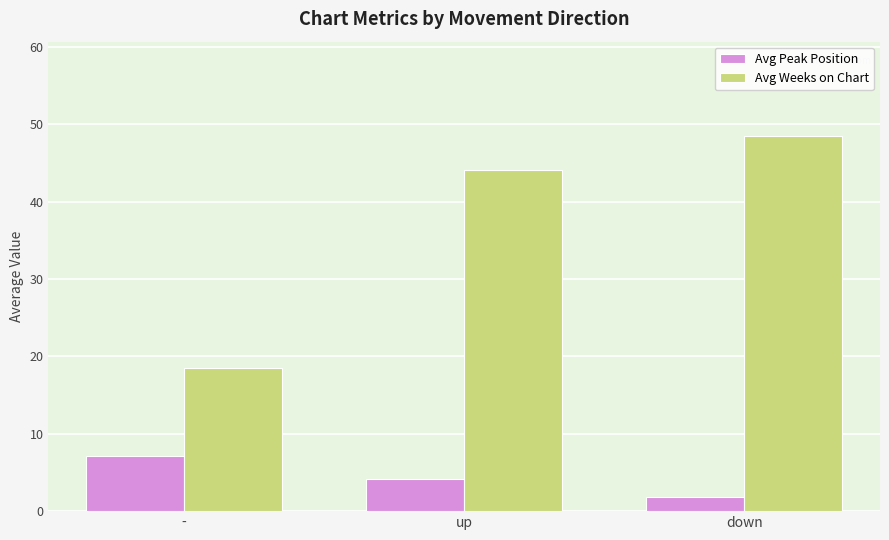

Is it true that Avg Weeks on Chart equals 18.6 at -?

True